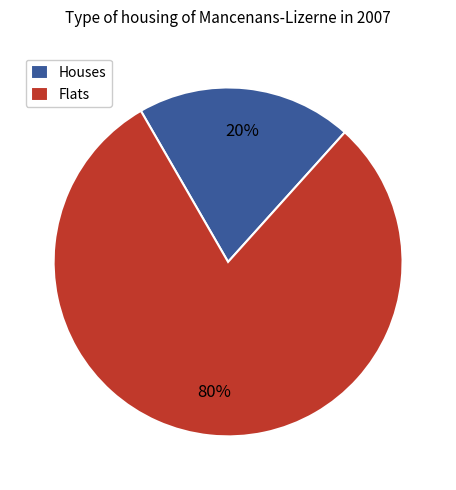

Rank the categories by value from lowest to highest.

Houses, Flats